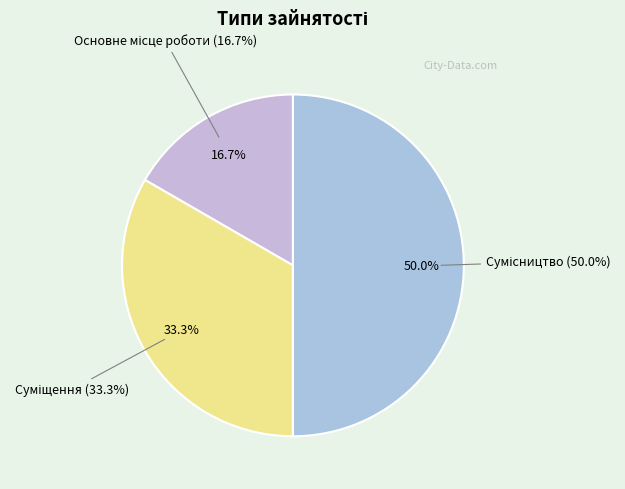

To the nearest percent, what is the average slice percentage?

33%